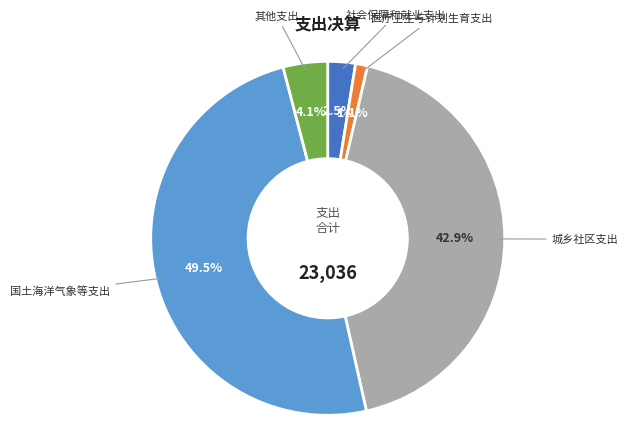

To the nearest percent, what is the difference between the largest and smallest slice percentages?

48%